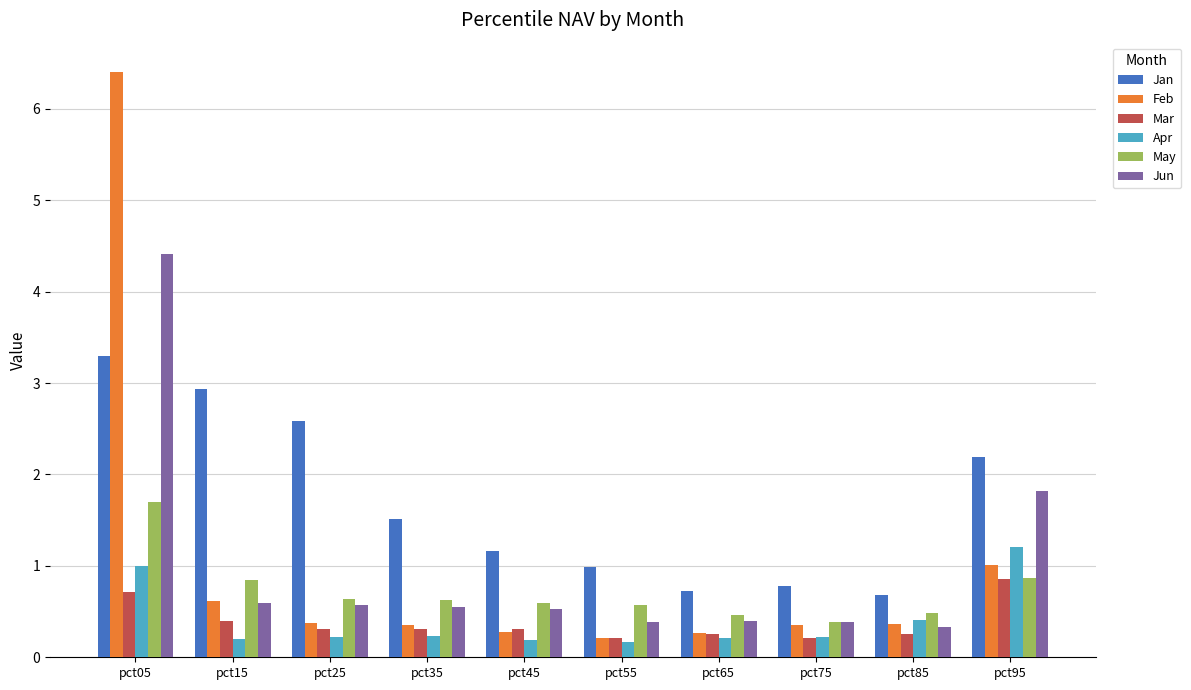

Is it true that Jun equals 0.1 at pct85?

False